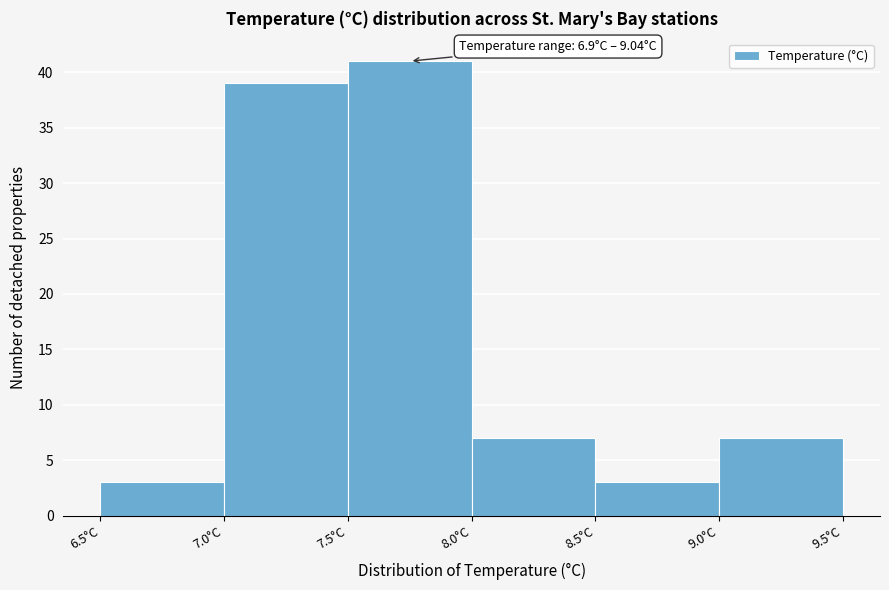

Over which range of the x-axis is the bar tallest?

7.5 to 8.0